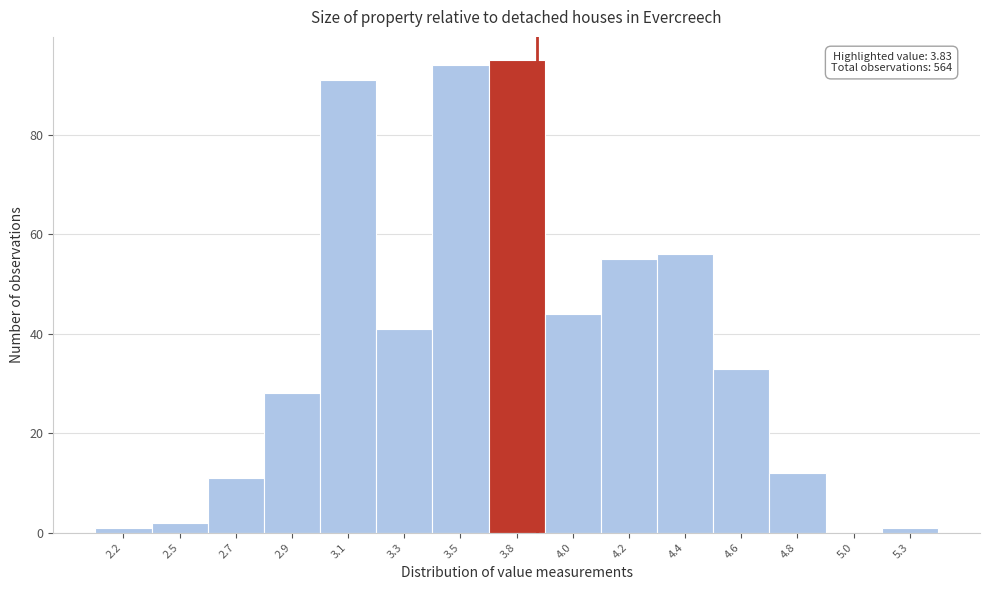

Reading left to right, transcribe all the data shown in this chart.

2.2=1	2.5=2	2.7=11	2.9=28	3.1=91	3.3=41	3.5=94	3.8=95	4.0=44	4.2=55	4.4=56	4.6=33	4.8=12	5.0=0	5.3=1